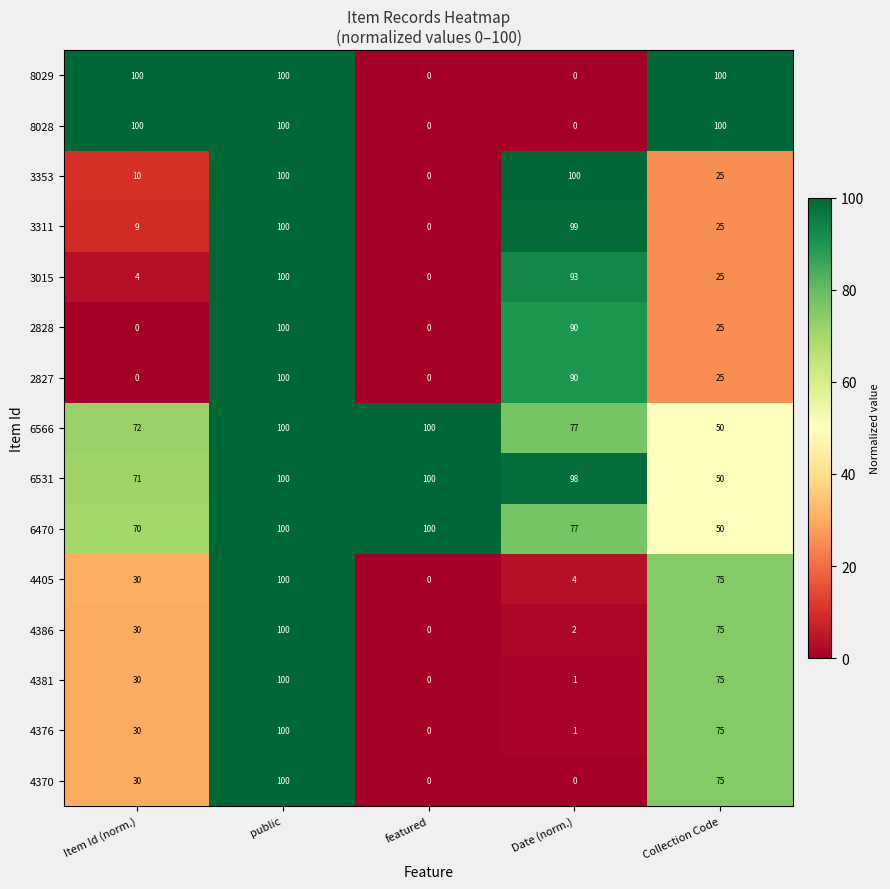

At how many categories does at least one series exceed 89?

5